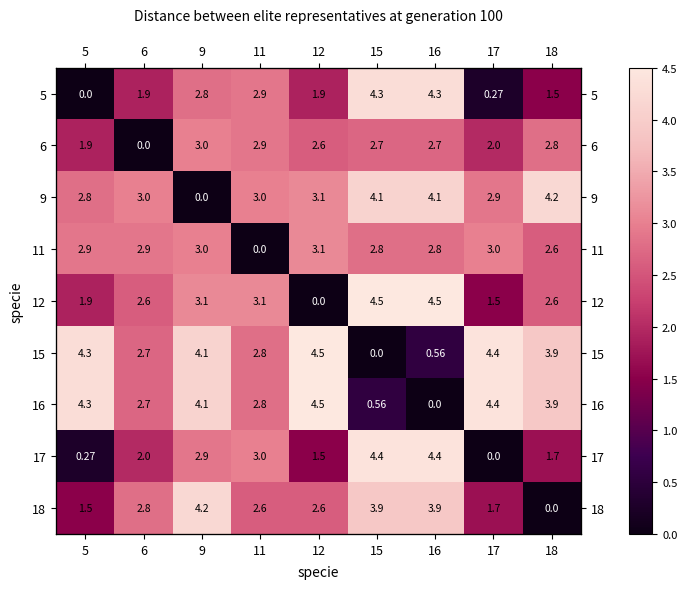

Is it true that 11 equals 2.6 at 18?

True